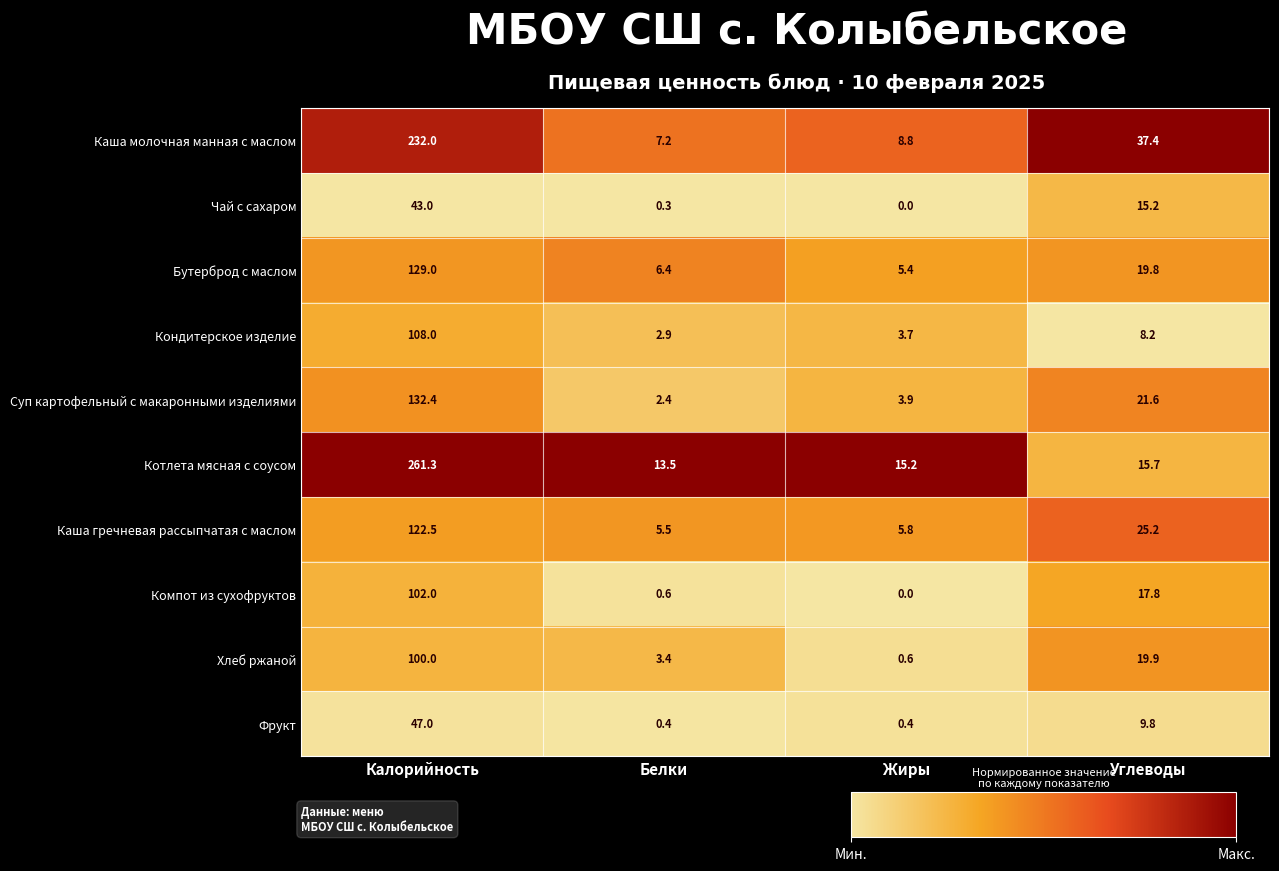

Which series has the largest total across all categories?

Котлета мясная с соусом